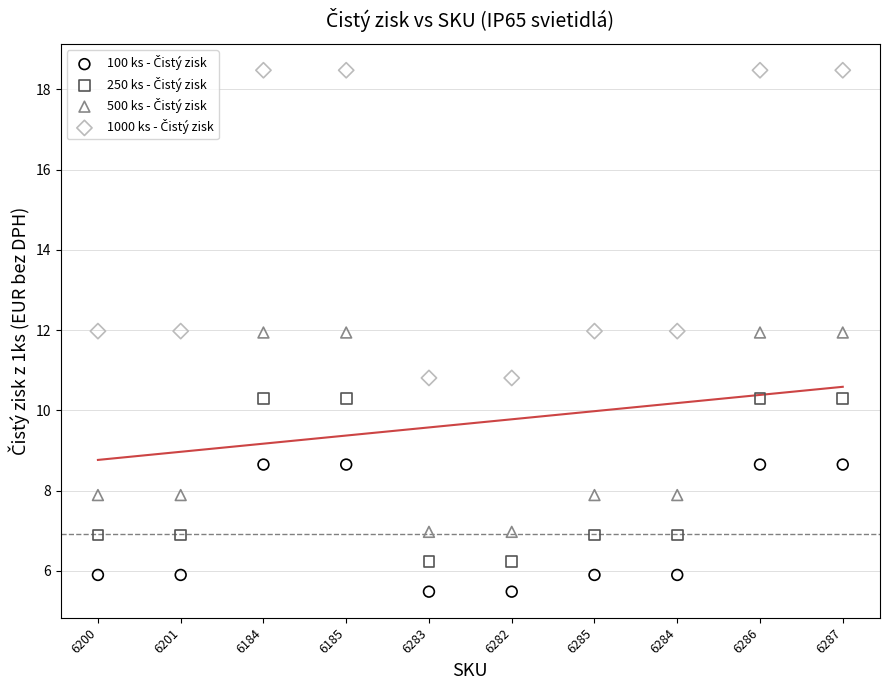

How many data points are displayed?

40